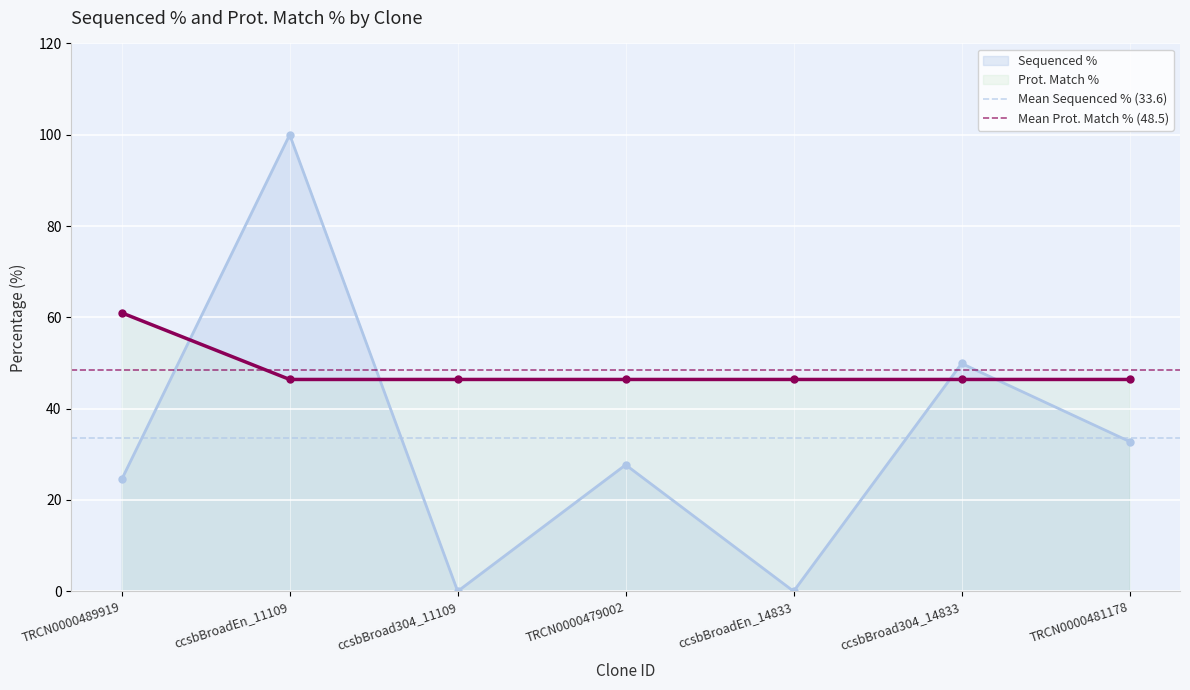

True or false: Mean Sequenced % (33.6) has a value of 55.2 at ccsbBroadEn_11109.

False